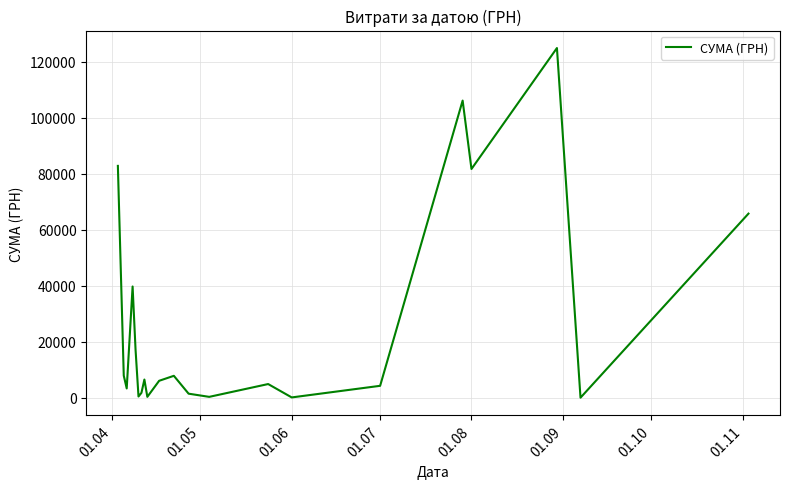

What is the difference between the maximum and minimum values?

124820.3